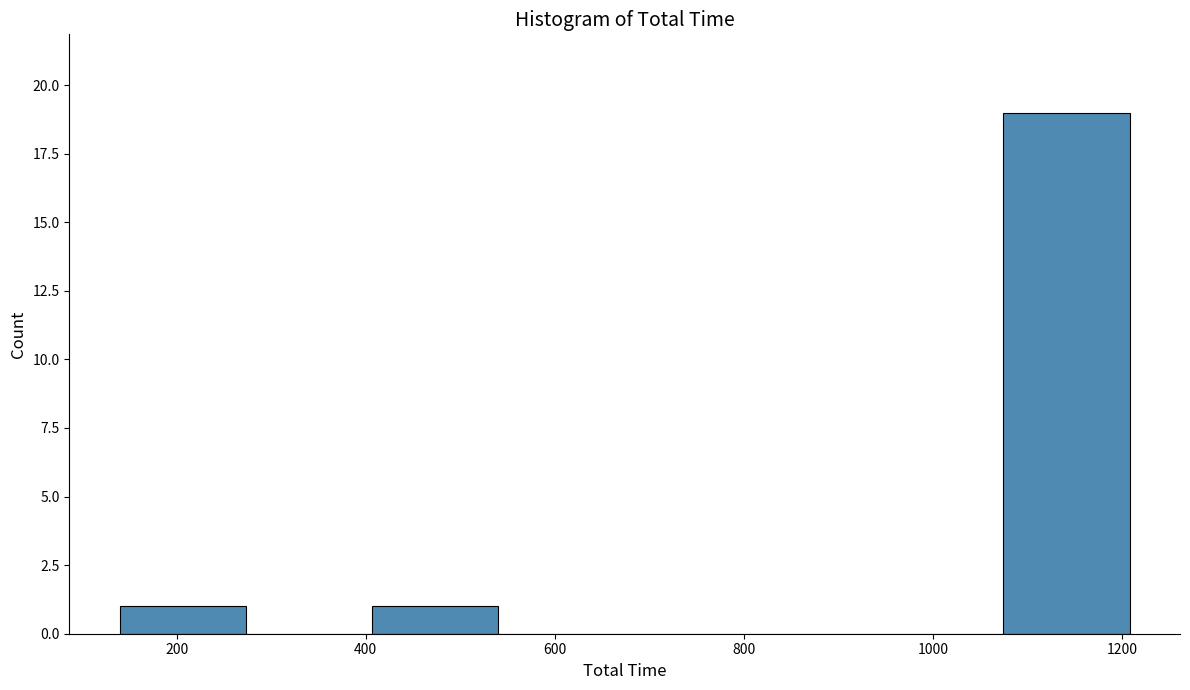

How tall is the bar that spans 400 to 540 on the x-axis? Neither the bar edges nor the heights are printed on the chart, so give them approximately, as read against the axes.

1